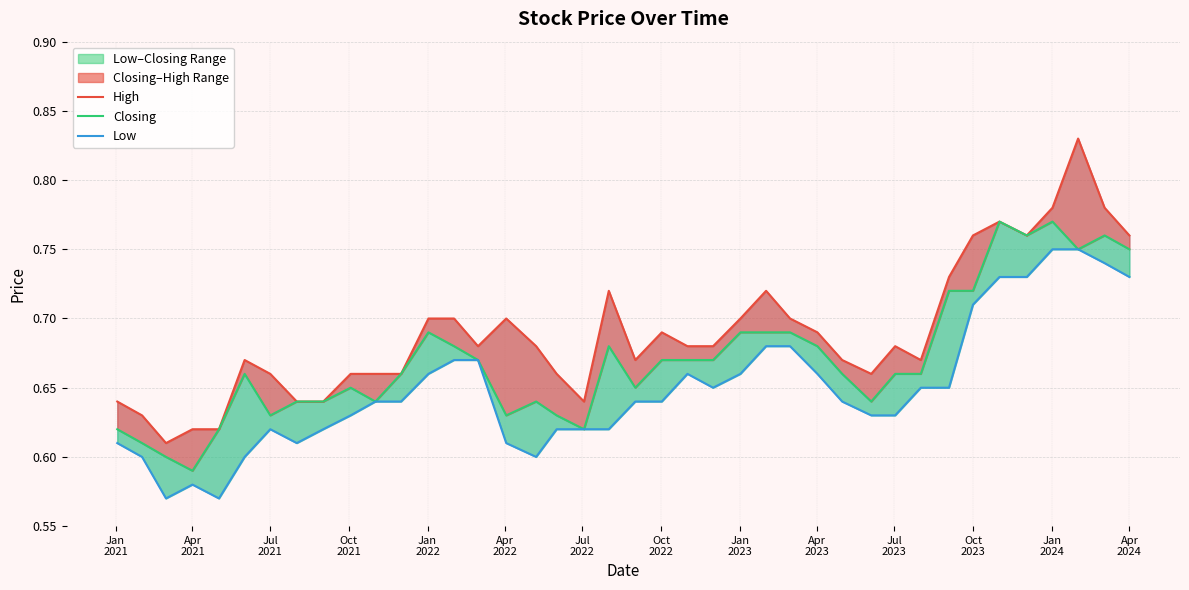

The value of Closing at Oct 2023 is 0.7. True or false?

True